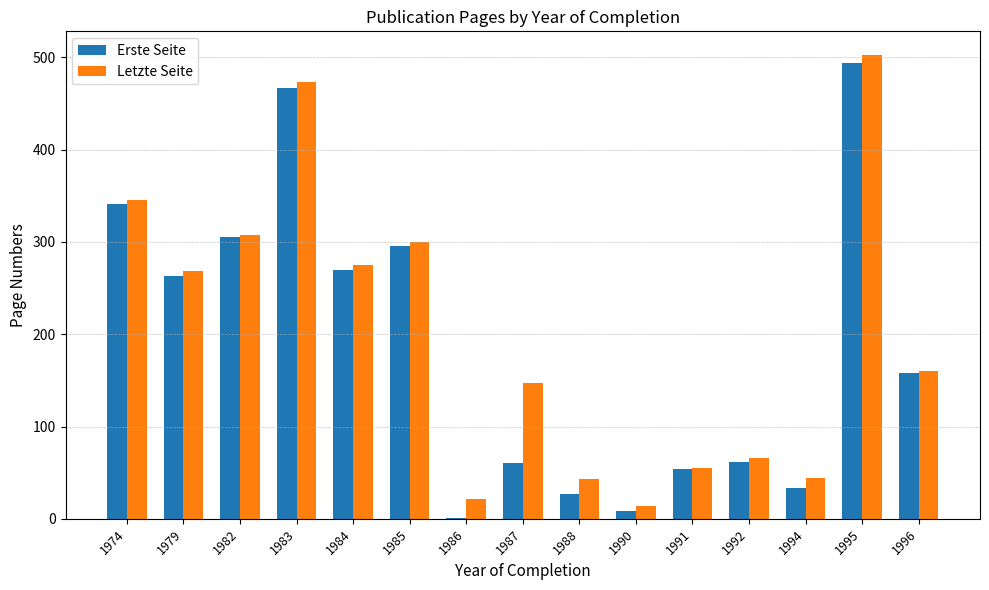

What is the total value across all series at 1994?

77